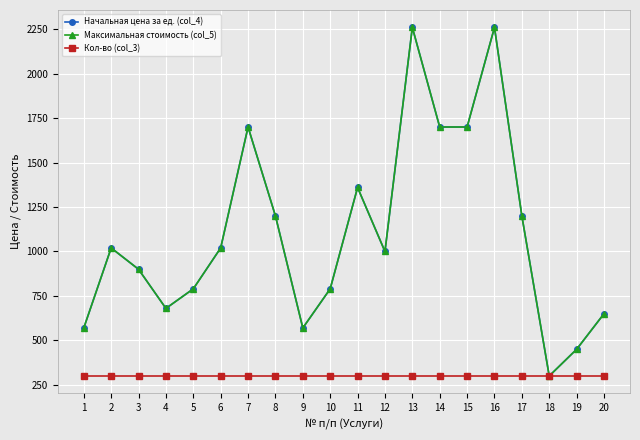

Is it true that Максимальная стоимость (col_5) equals 169 at 20?

False